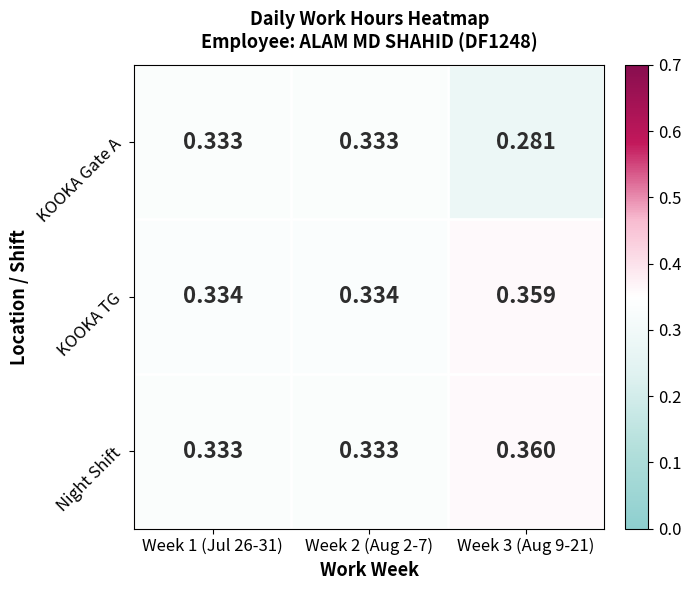

Which series has the widest spread of values?

KOOKA Gate A